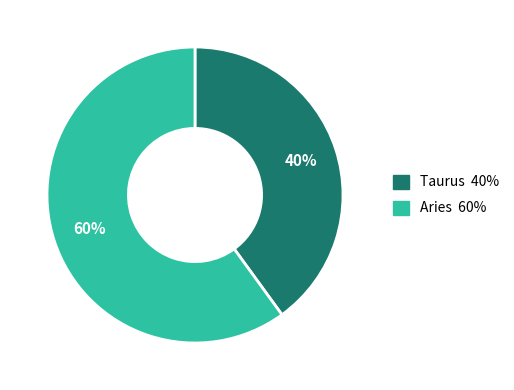

What percentage is the Taurus slice, to the nearest percent?

40%